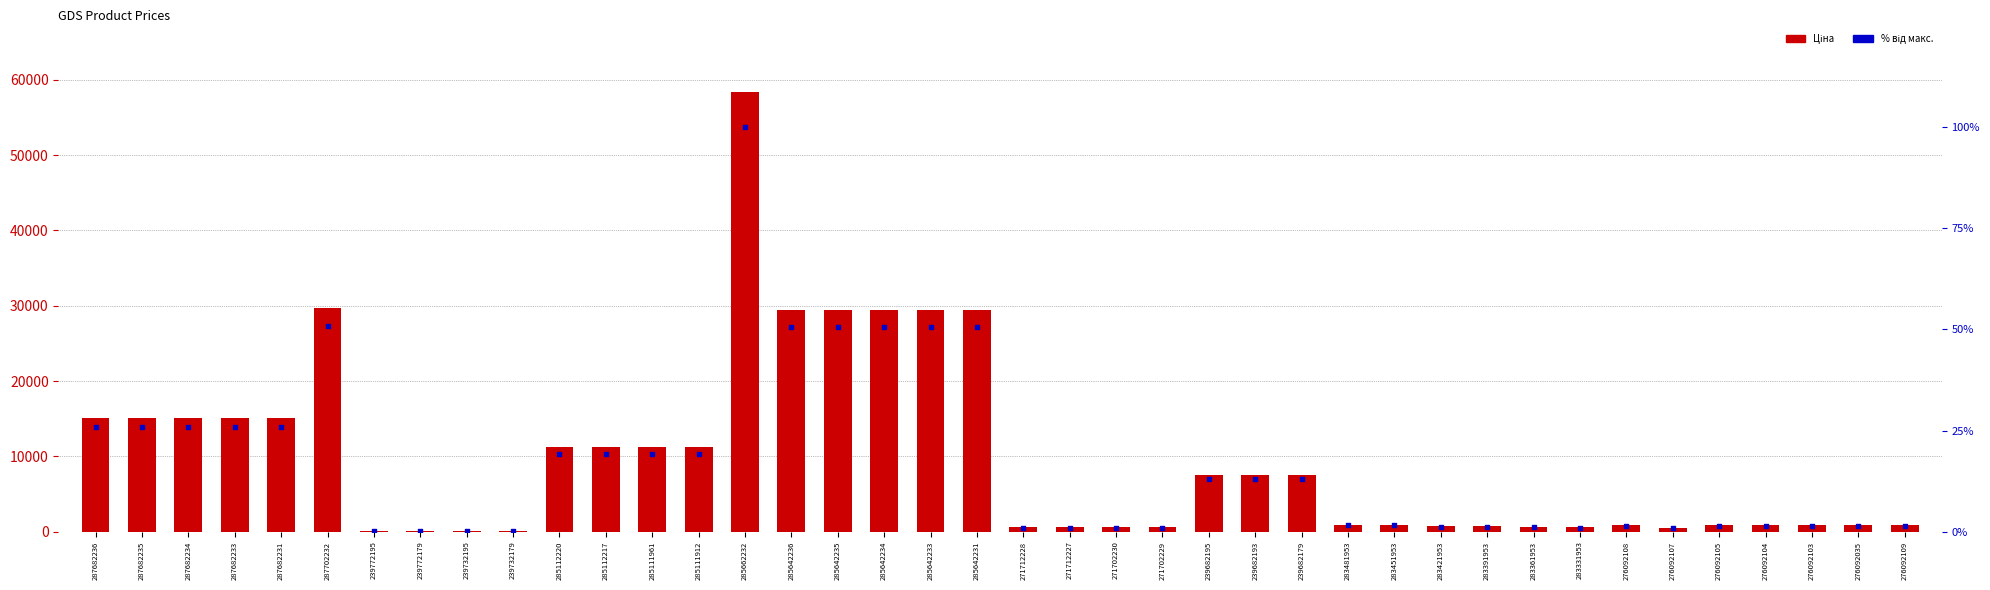

At which category is the sum across all series the highest?

285662232